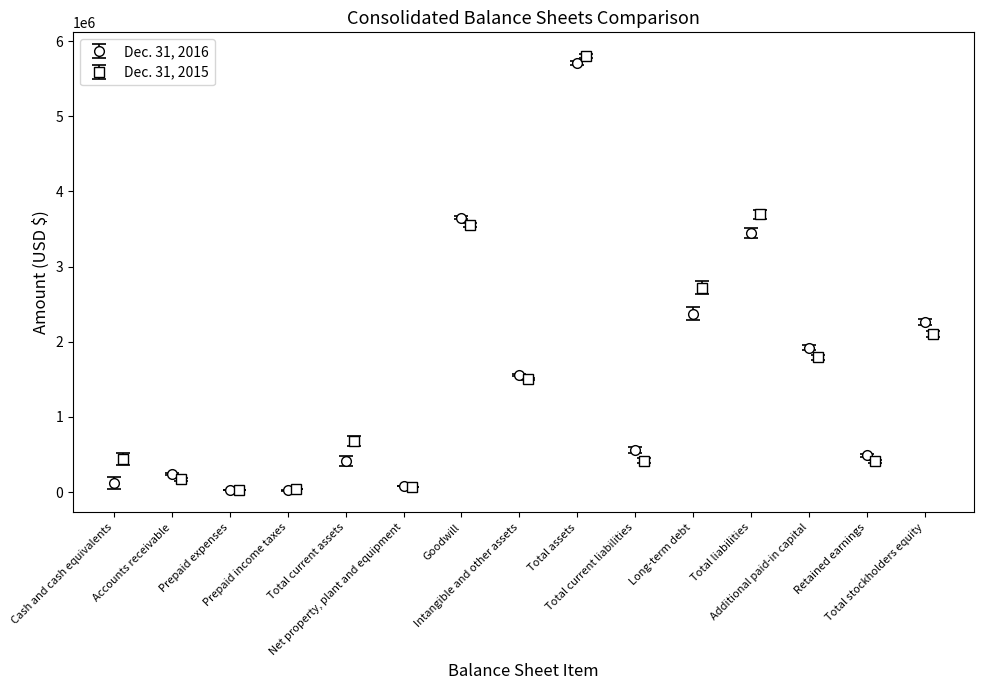

True or false: Dec. 31, 2016 has more than 1 interior local peaks.

True